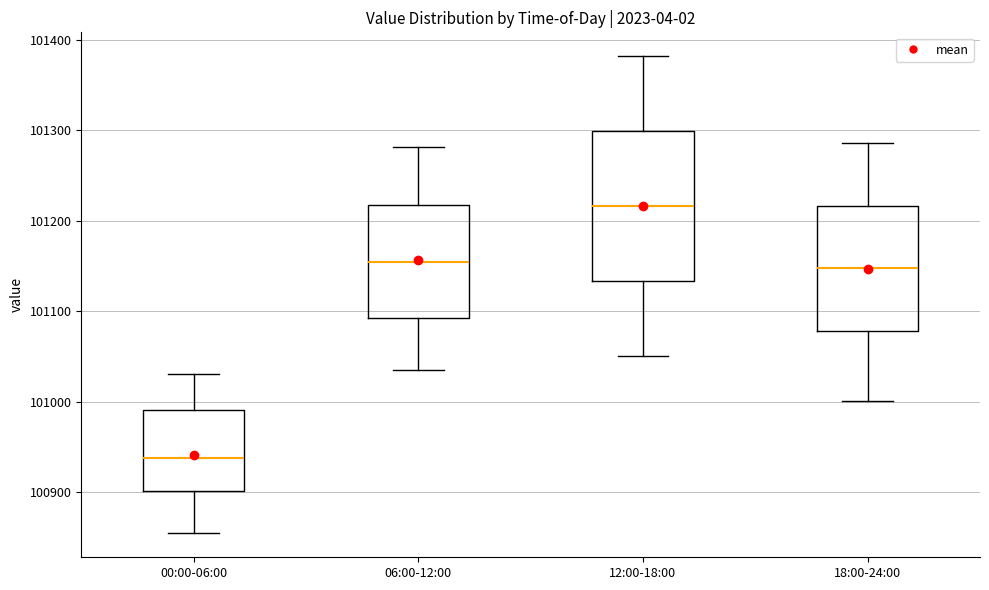

Comparing the boxes themselves (not the whiskers), which one is the tallest?

12:00-18:00